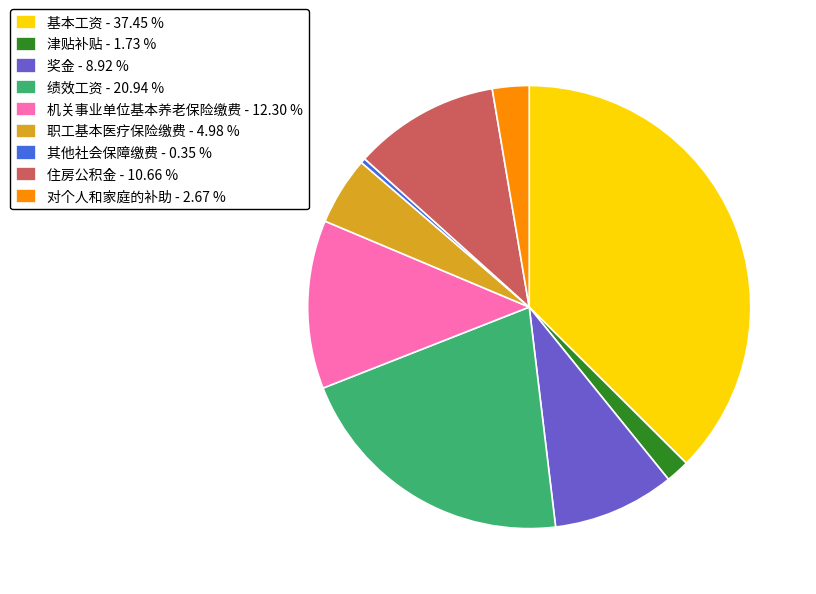

Is the sum of 津贴补贴 - 1.73 % and 基本工资 - 37.45 % greater than half?

No